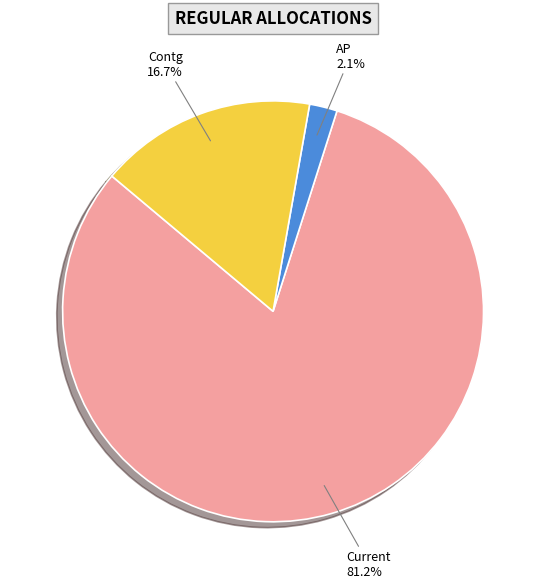

Do Contg and AP together represent more than half of the pie?

No